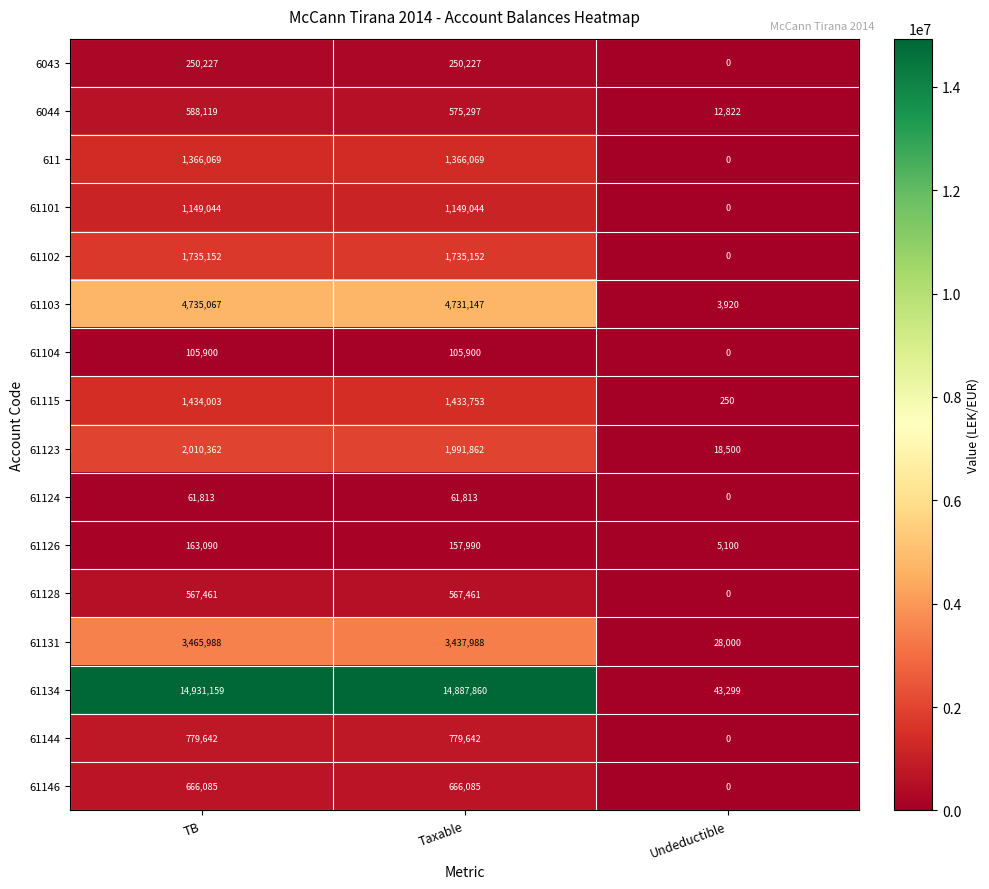

At which category does the chart reach its minimum across all series?

Undeductible